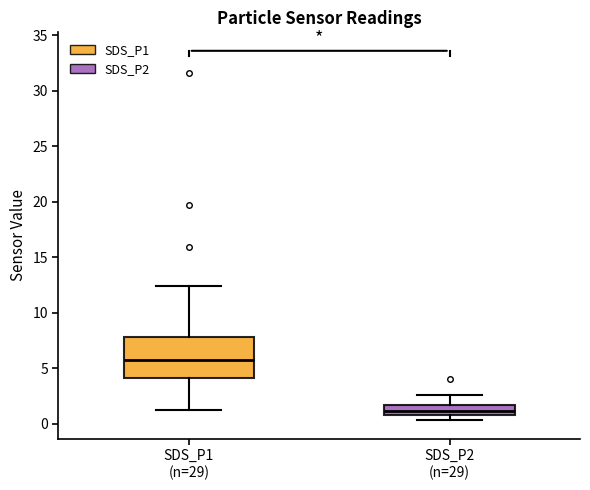

Which box is the tallest, from its lower edge to its upper edge?

SDS_P1 (n=29)